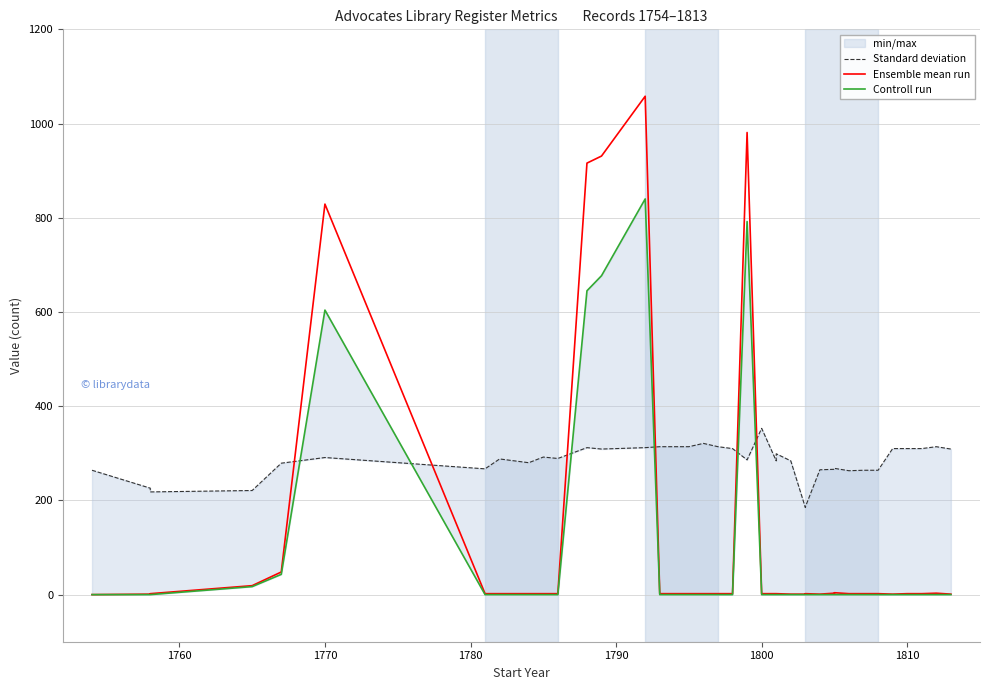

Does the chart have visible grid lines?

Yes